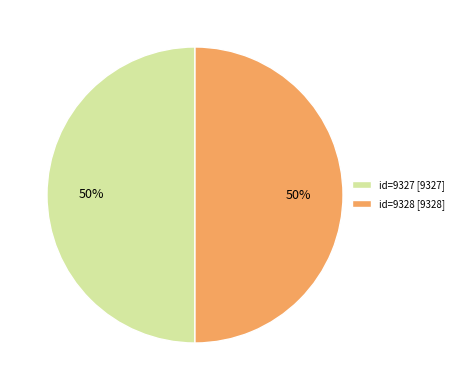

To the nearest percent, what is the average slice percentage?

50%